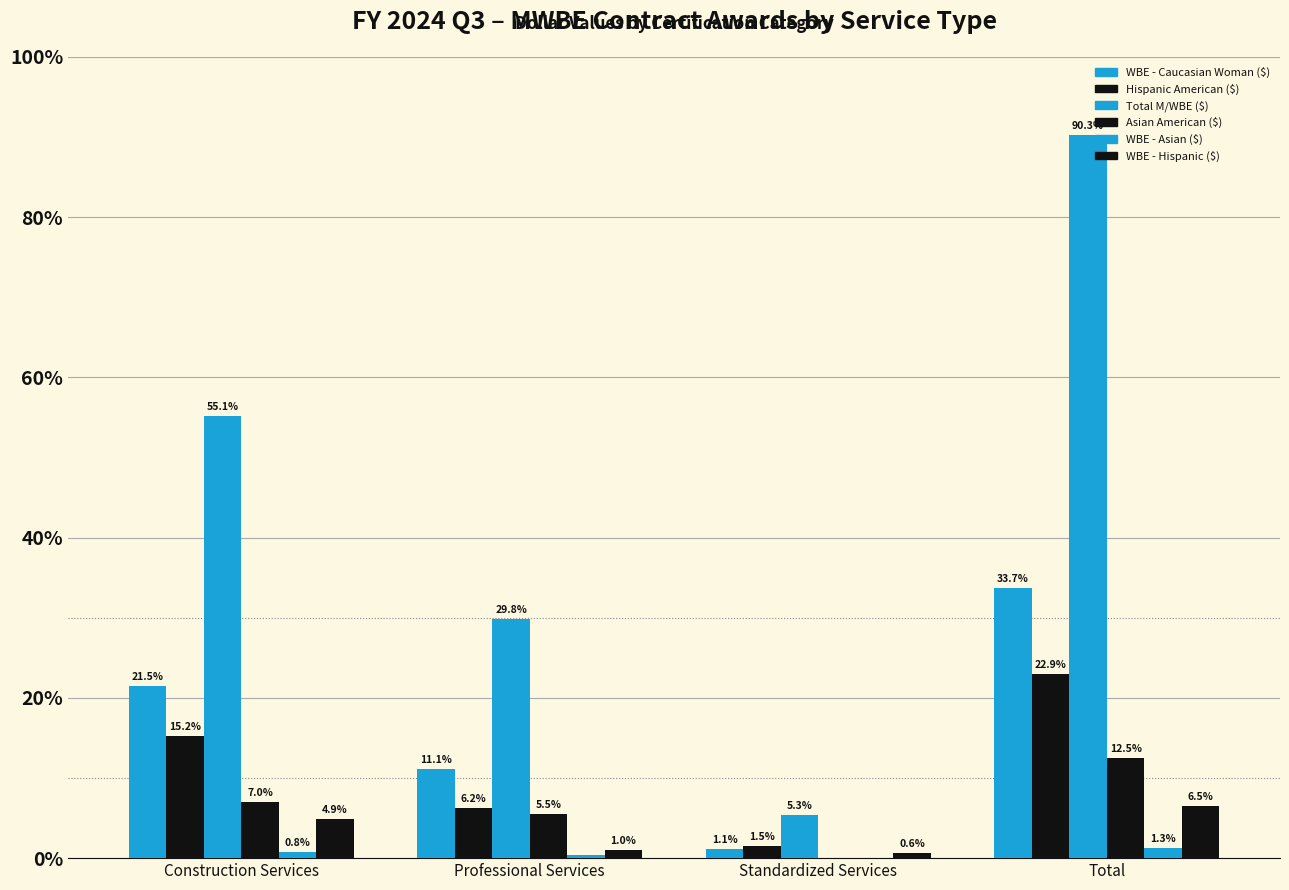

Are the bars horizontal?

No